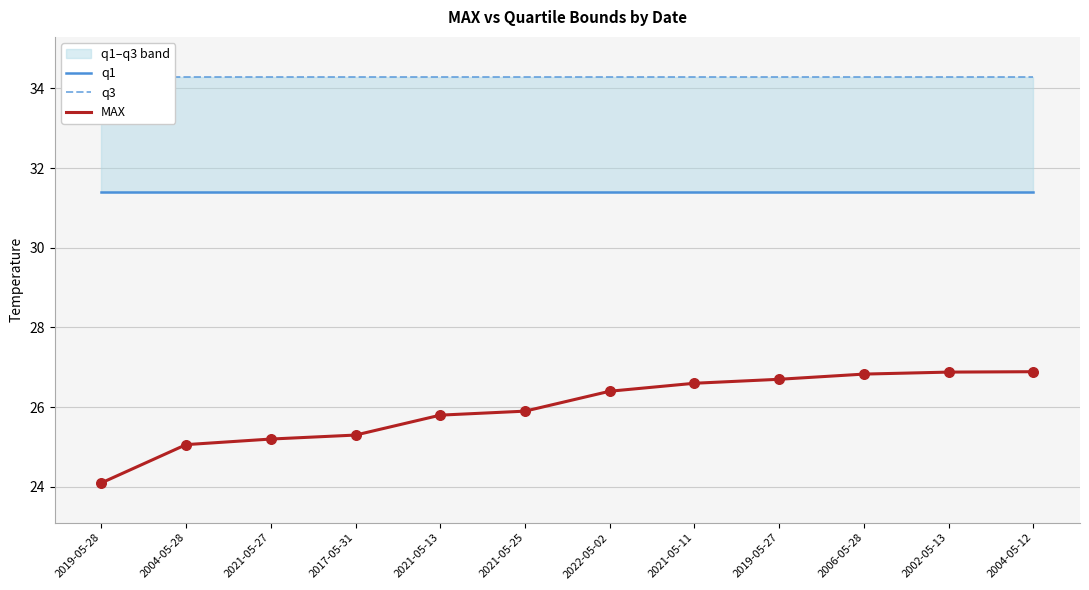

Which series contains the highest Y value?

q3